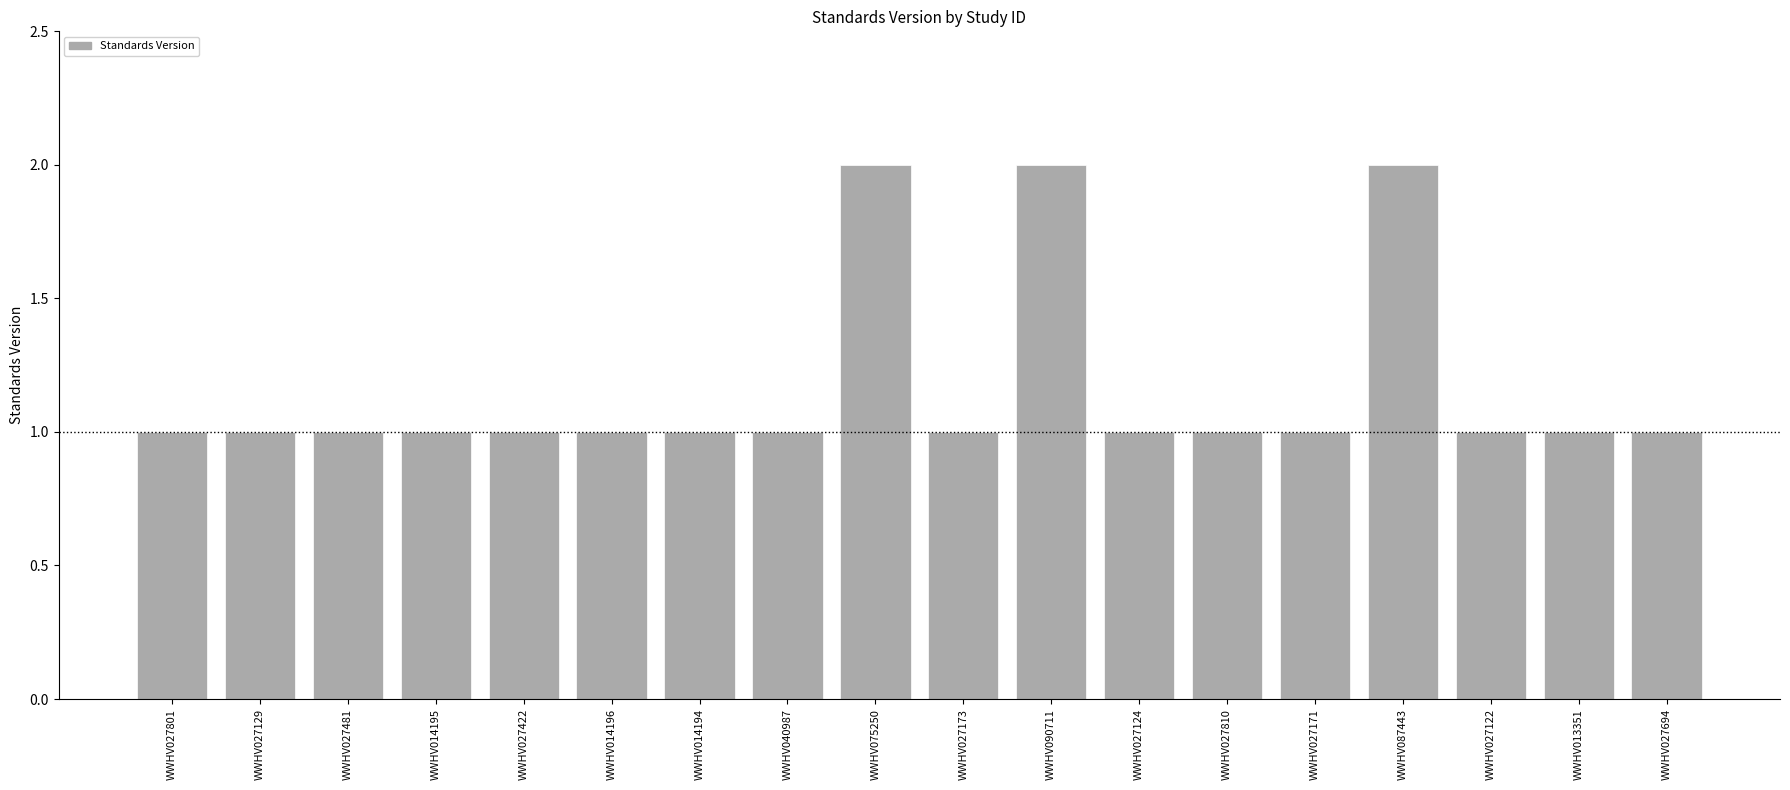

What position from the right is WWHV087443?

4